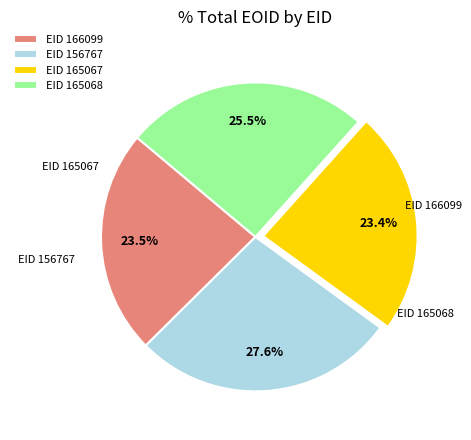

To the nearest percent, what is the average slice percentage?

25%